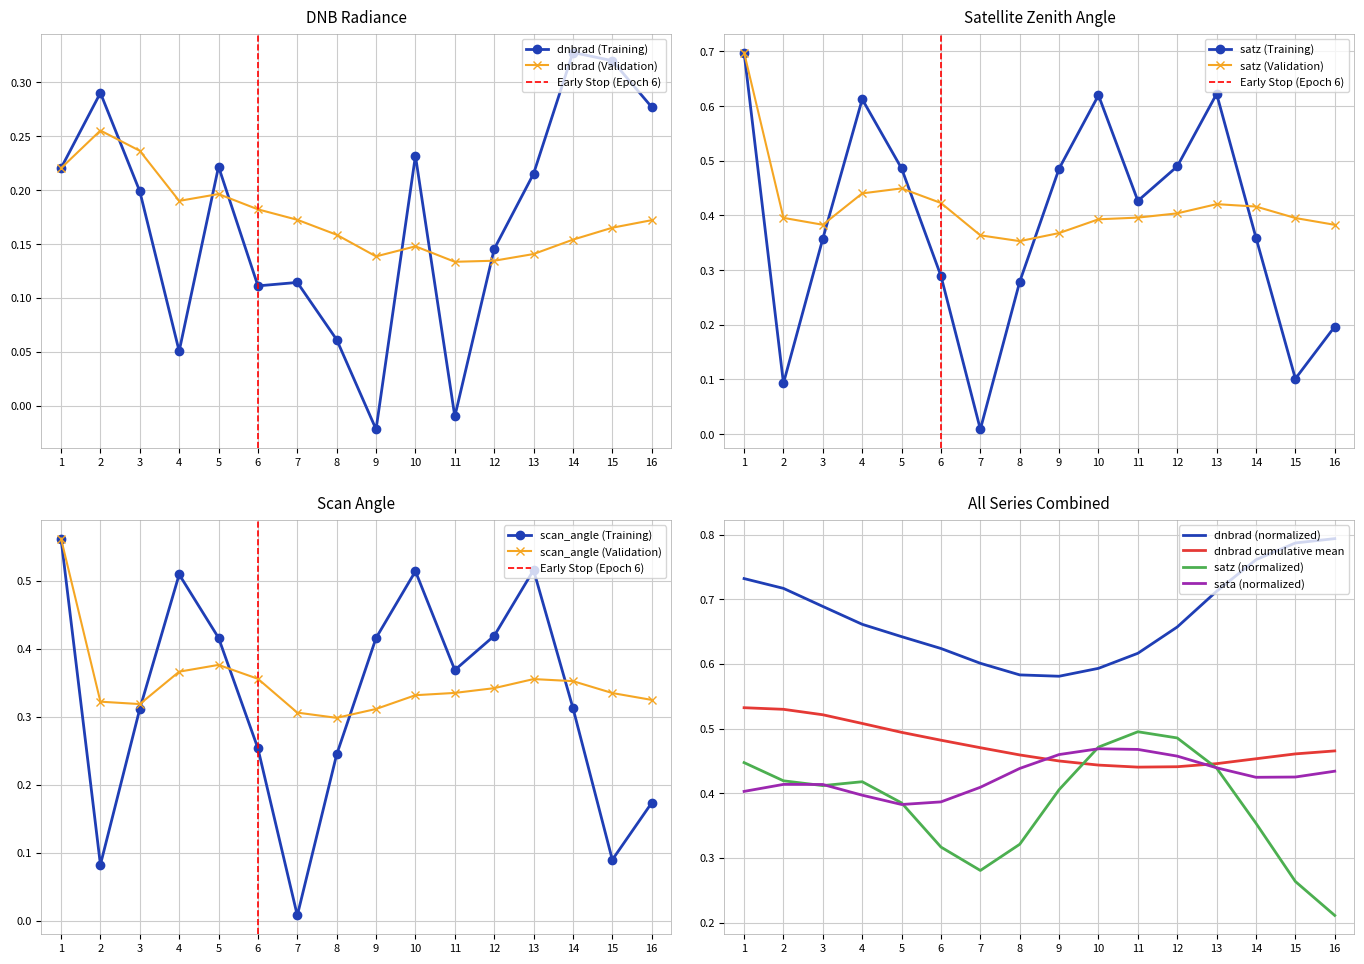

Reading left to right, list all the values displayed in this chart.

dnbrad: 0.2	0.3	0.2	0.1	0.2	0.1	0.1	0.1	-0.0	0.2	-0.0	0.1	0.2	0.3	0.3	0.3
satz: 0.7	0.1	0.4	0.6	0.5	0.3	0.0	0.3	0.5	0.6	0.4	0.5	0.6	0.4	0.1	0.2
scan_angle: 0.6	0.1	0.3	0.5	0.4	0.3	0.0	0.2	0.4	0.5	0.4	0.4	0.5	0.3	0.1	0.2